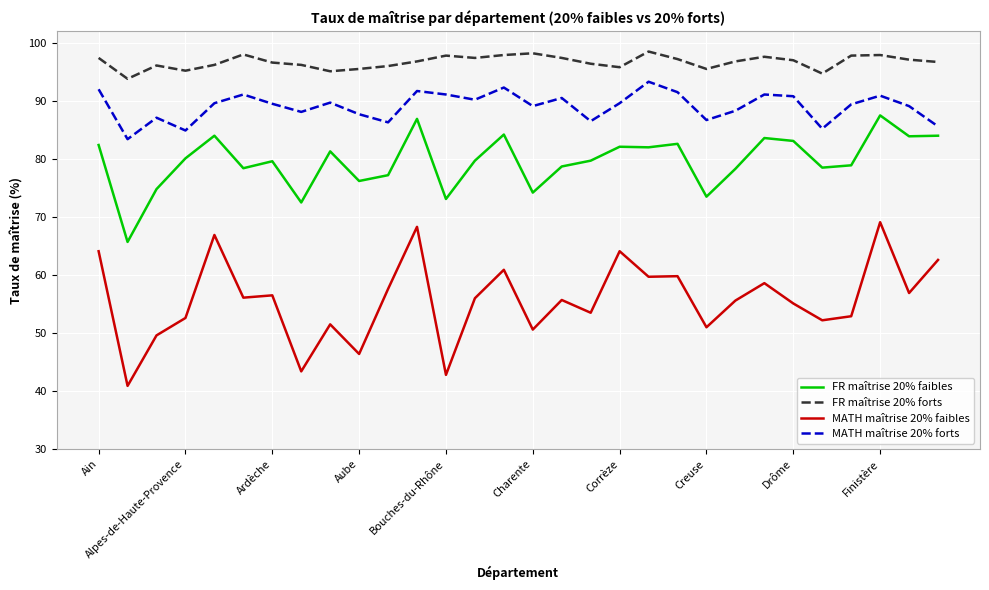

Which series has the largest total across all categories?

FR maîtrise 20% forts